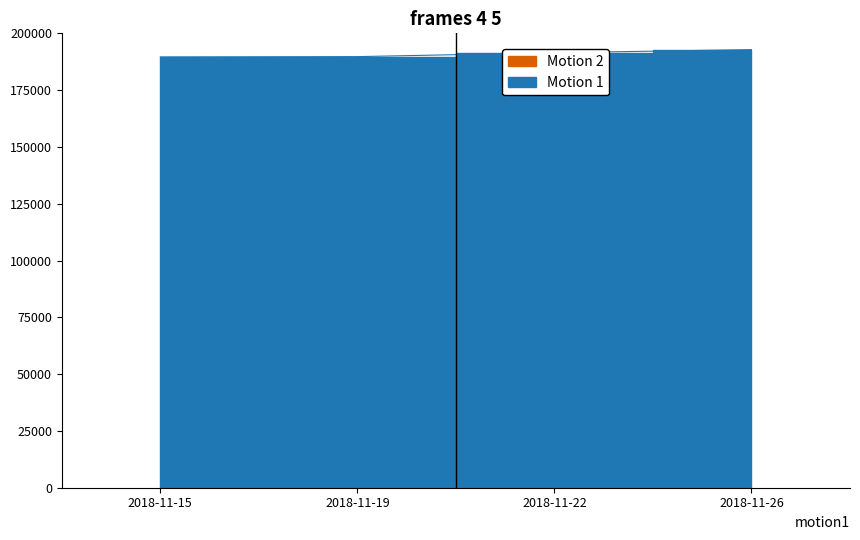

Where is the data nearest to the value 191218?

2018-11-22